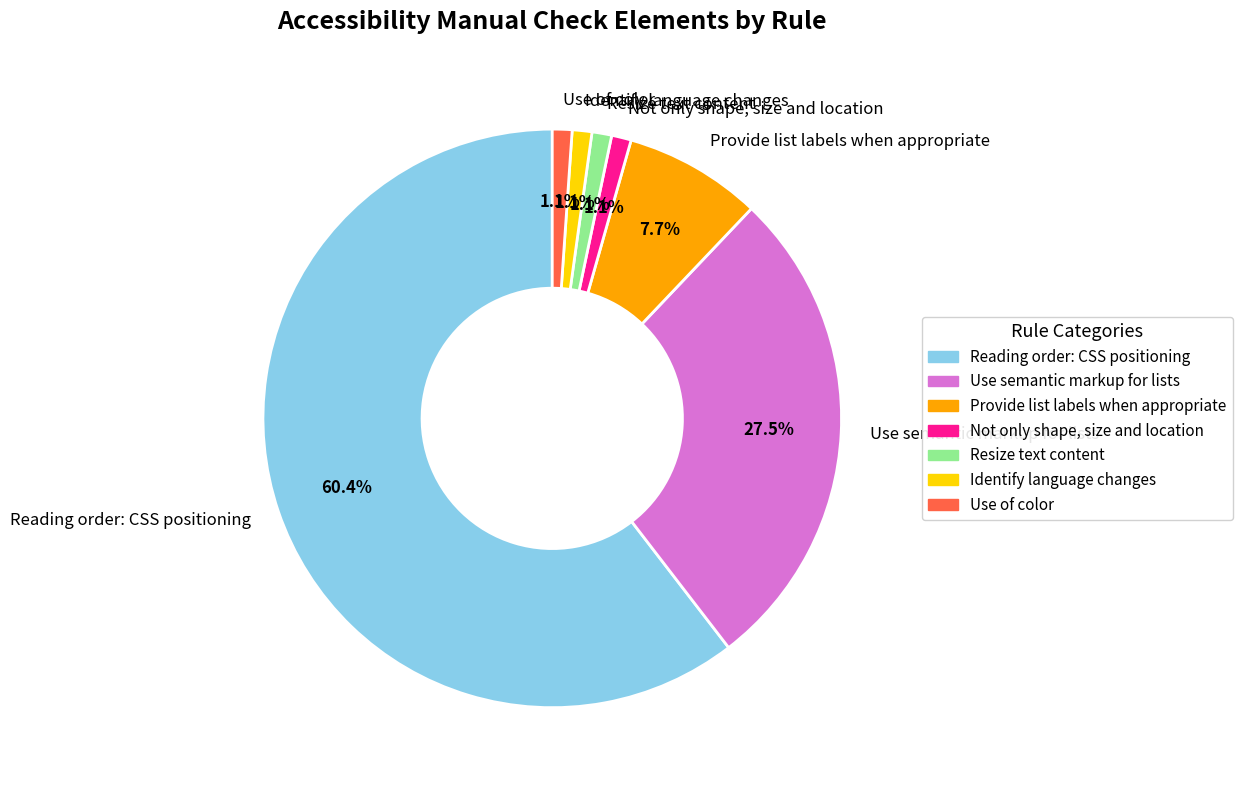

To the nearest percent, what portion does Use of color represent?

1%